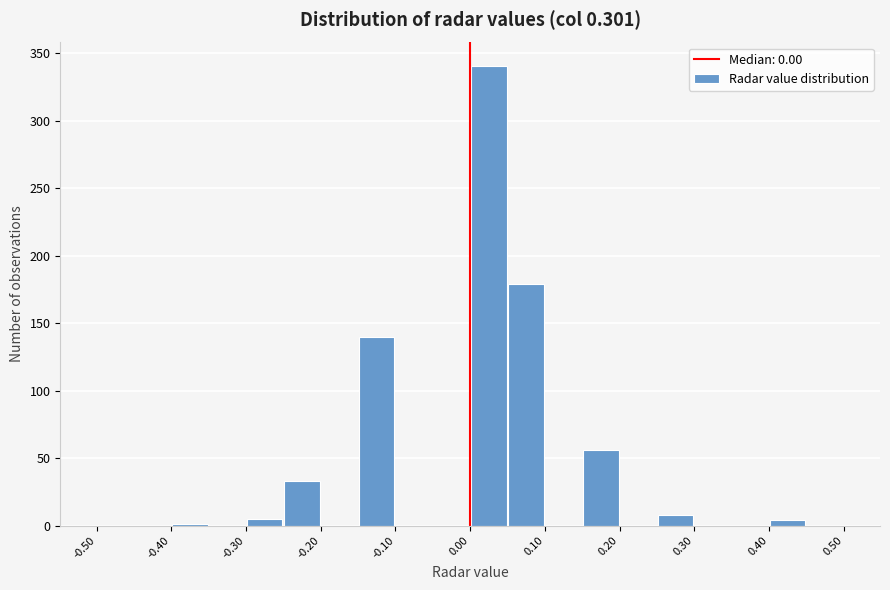

Reading left to right, transcribe this chart: for each bar, give the range it covers on the x-axis and its height. The values are not printed on the chart, so give them approximately, as read against the axis.

-0.50 to -0.45: 0
-0.45 to -0.40: 0
-0.40 to -0.35: under 5
-0.35 to -0.30: 0
-0.30 to -0.25: 5
-0.25 to -0.20: 35
-0.20 to -0.15: 0
-0.15 to -0.10: 140
-0.10 to -0.05: 0
-0.05 to 0.00: 0
0.00 to 0.05: 340
0.05 to 0.10: 180
0.10 to 0.15: 0
0.15 to 0.20: 55
0.20 to 0.25: 0
0.25 to 0.30: 10
0.30 to 0.35: 0
0.35 to 0.40: 0
0.40 to 0.45: under 5
0.45 to 0.50: 0